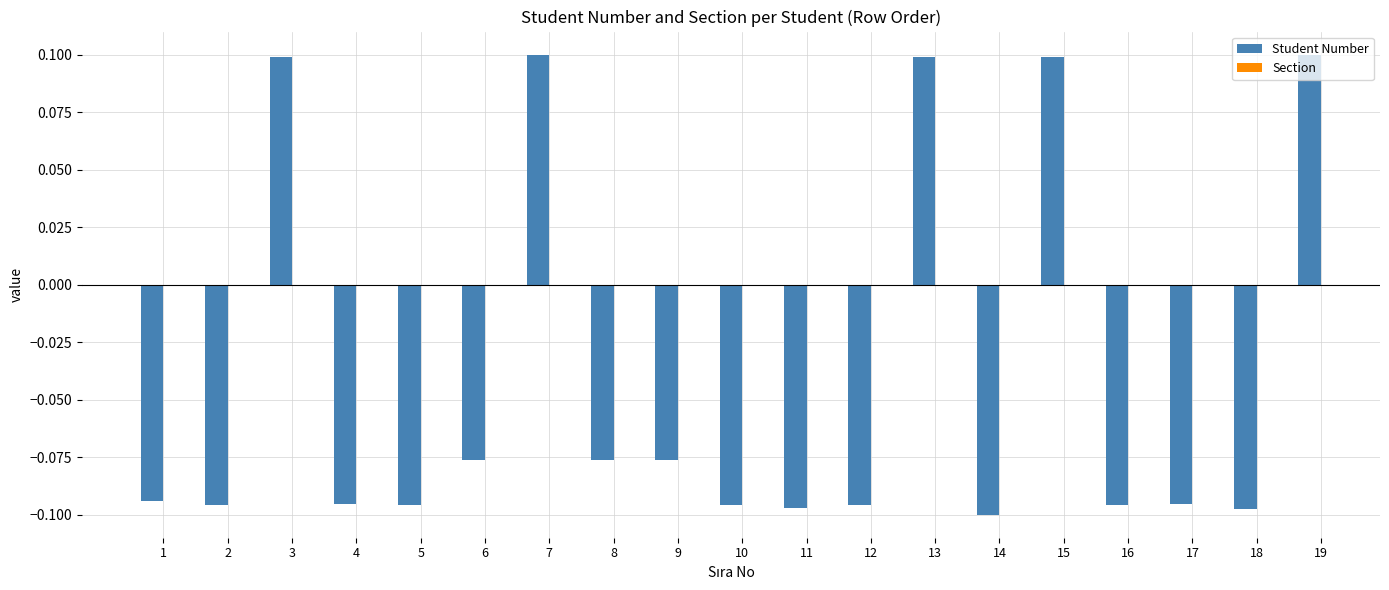

How many bars are there in total?

19